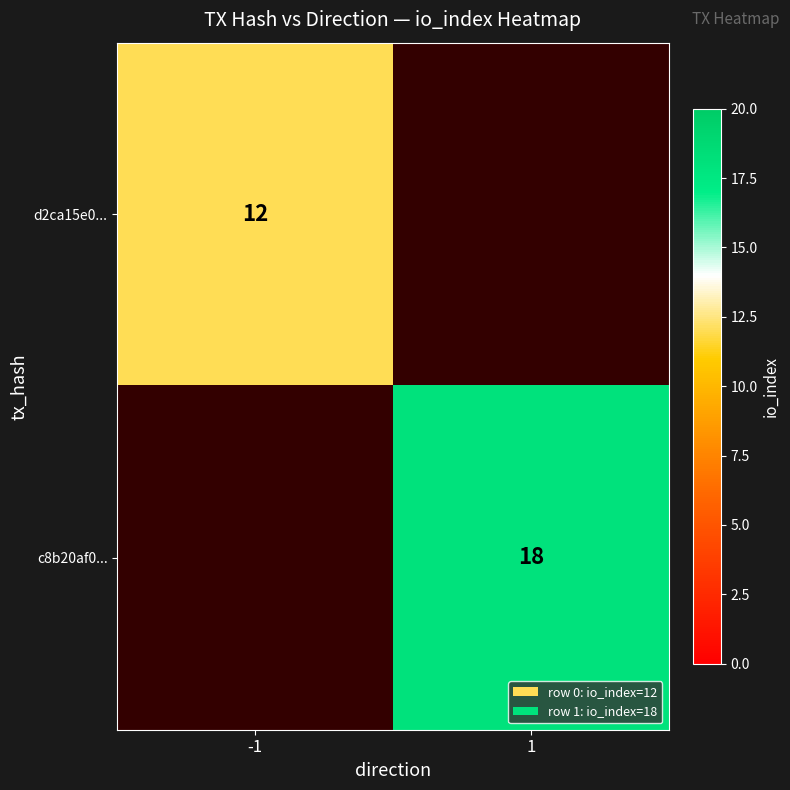

True or false: d2ca15e0... has a value of 6 at -1.

False